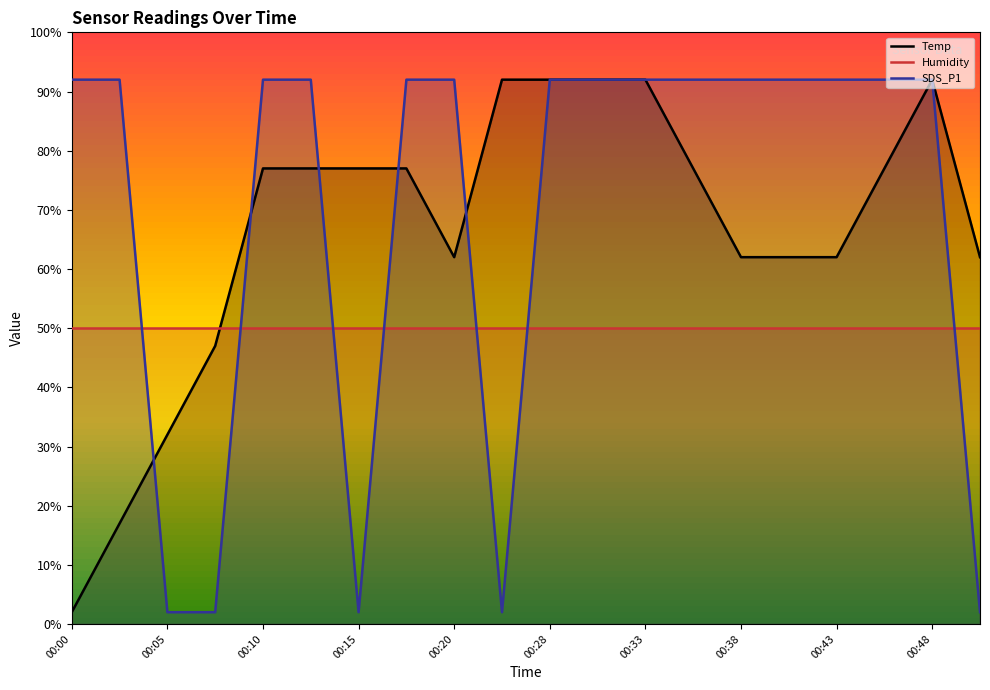

Reading left to right, list all the values displayed in this chart.

Temp: 2.0	17.0	32.0	47.0	77.0	77.0	77.0	77.0	62.0	92.0	92.0	92.0	92.0	77.0	62.0	62.0	62.0	77.0	92.0	62.0
Humidity: 50.0	50.0	50.0	50.0	50.0	50.0	50.0	50.0	50.0	50.0	50.0	50.0	50.0	50.0	50.0	50.0	50.0	50.0	50.0	50.0
SDS_P1: 92.0	92.0	2.0	2.0	92.0	92.0	2.0	92.0	92.0	2.0	92.0	92.0	92.0	92.0	92.0	92.0	92.0	92.0	92.0	2.0